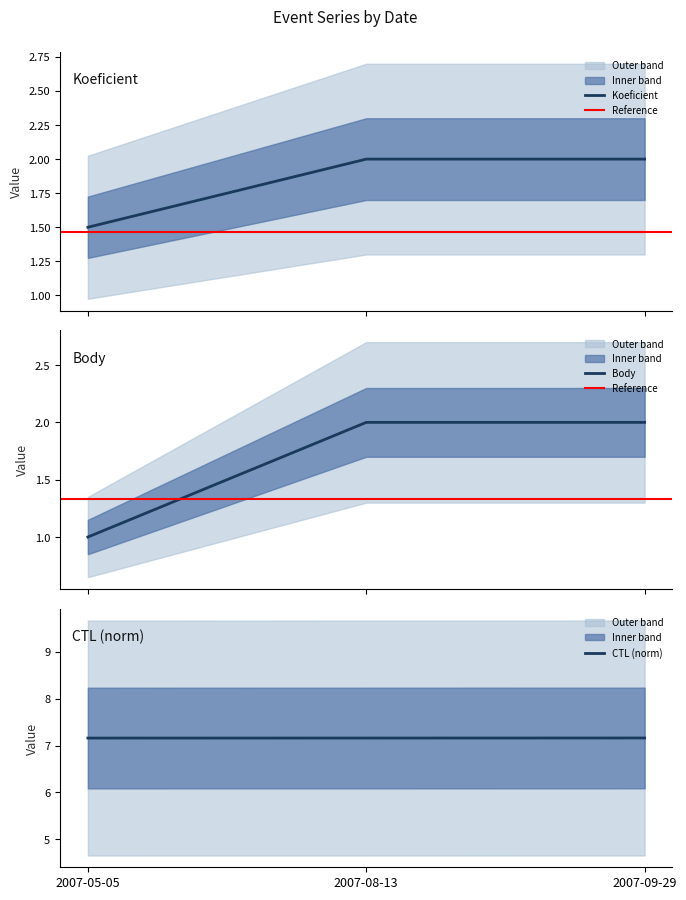

At which category is the sum across all series the highest?

2007-09-29